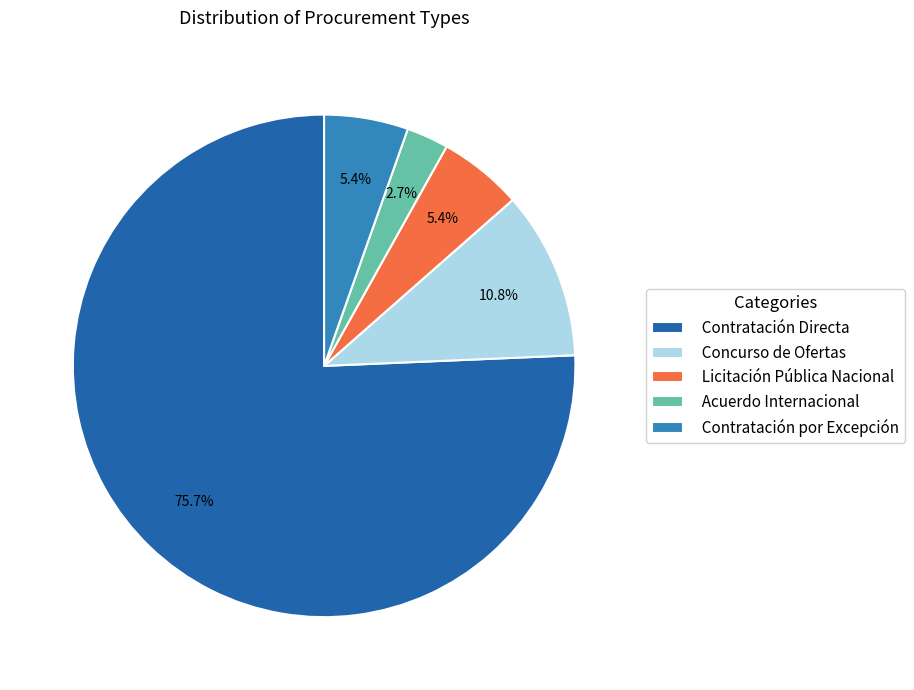

Does Concurso de Ofertas account for over 50% of the chart?

No